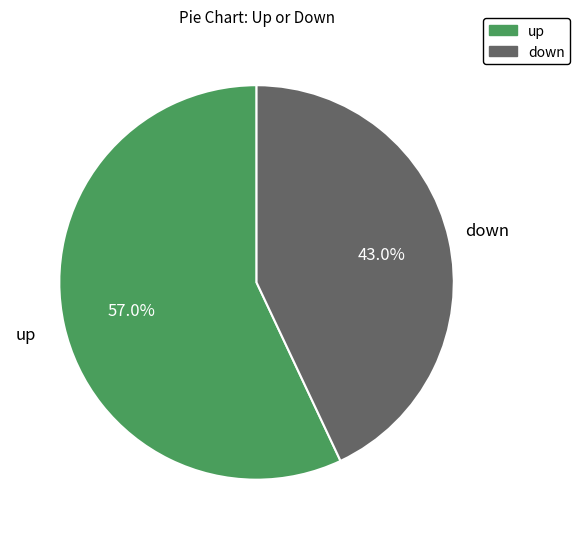

Is there any slice that represents more than half of the pie?

Yes